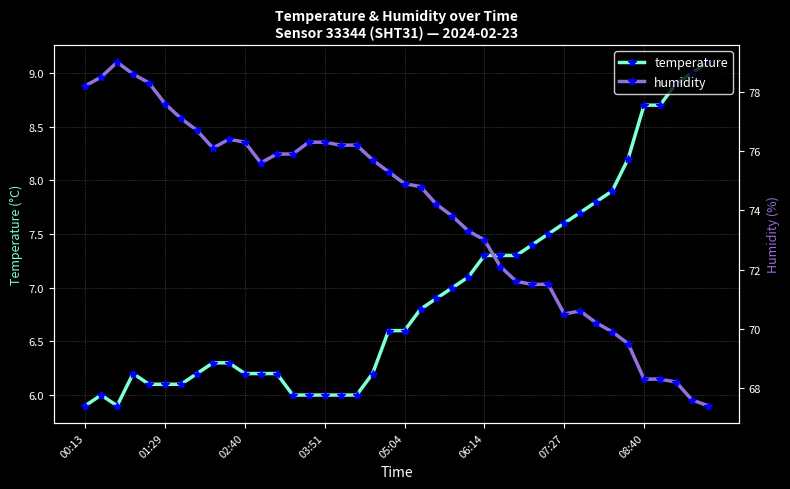

Is it true that temperature equals 6.2 at 02:40?

True